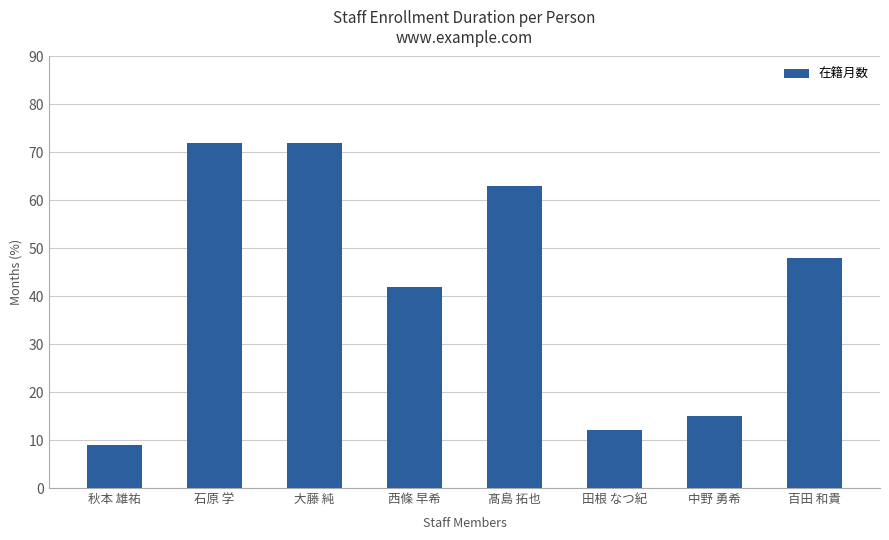

What is the average value?

42